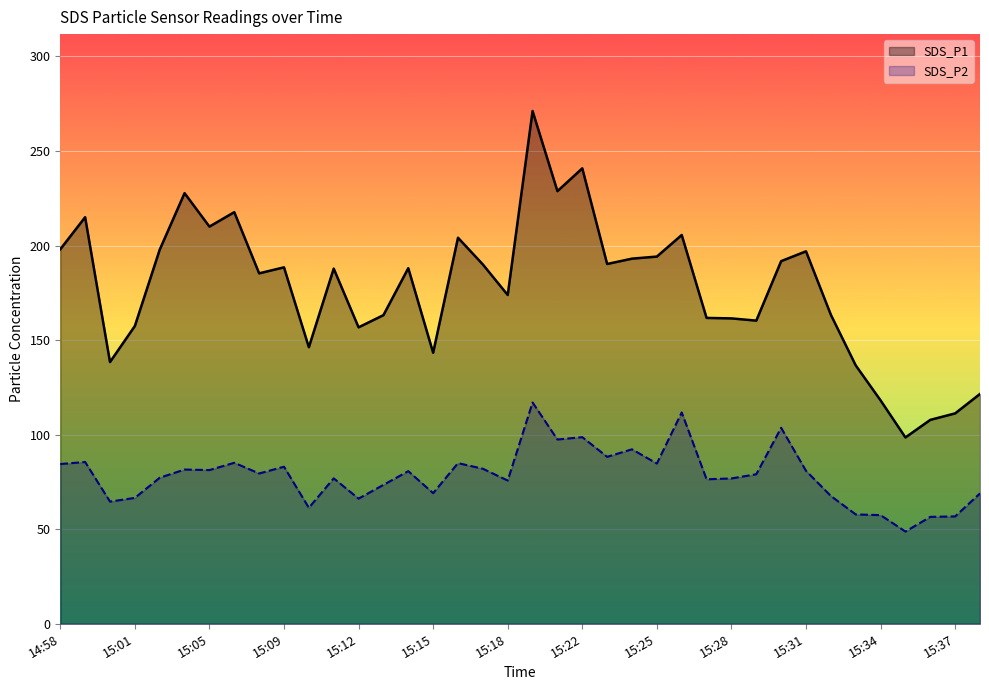

What are all the series names shown in the legend?

SDS_P1, SDS_P2